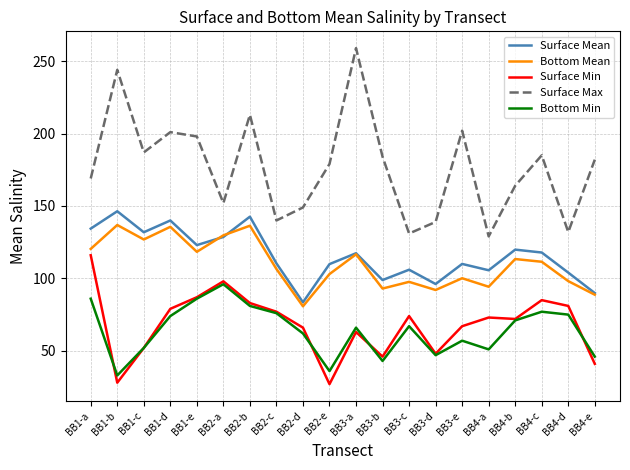

What is the spread (max minus min) of values at BB2-b?

132.0